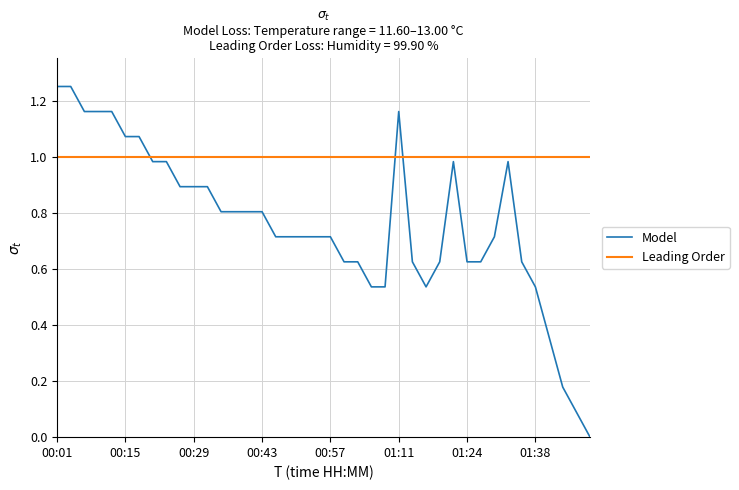

After their last crossing, which series has the higher values: Leading Order or Model?

Leading Order